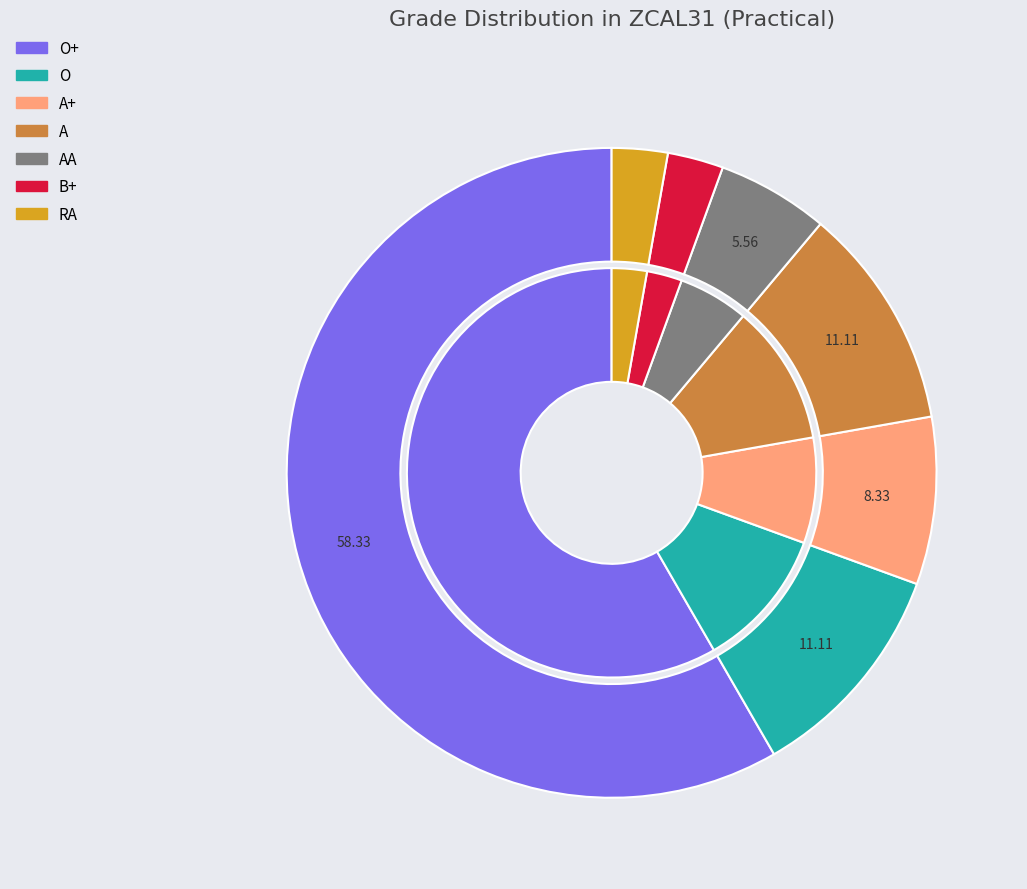

To the nearest percent, what percentage of the pie is A+?

8%